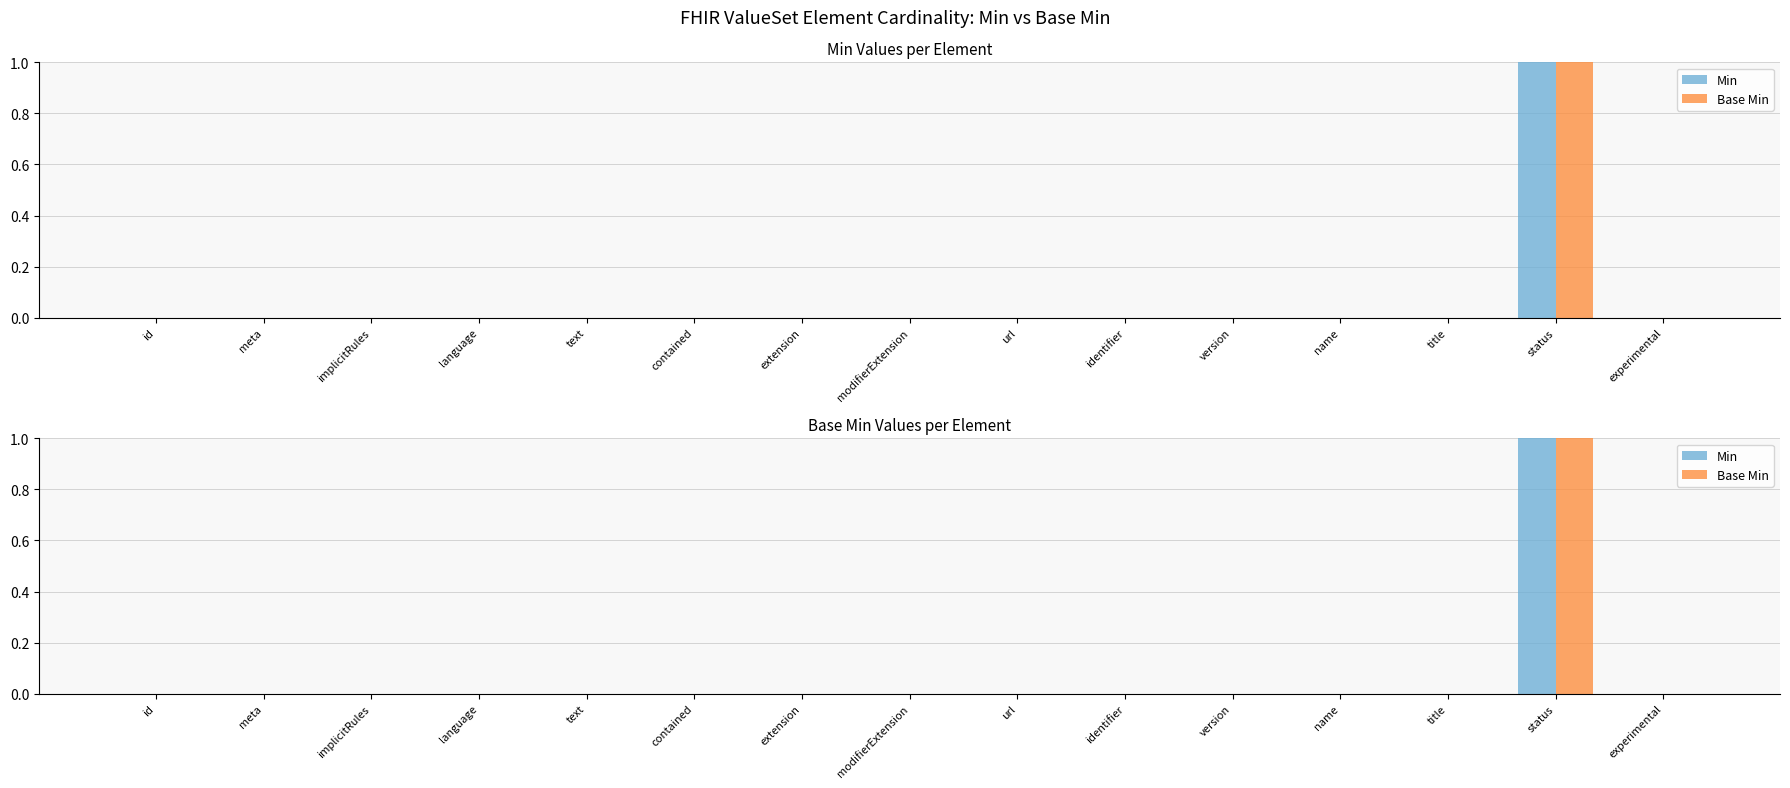

Reading left to right, what are all the values shown in this chart?

Min: 0	0	0	0	0	0	0	0	0	0	0	0	0	1	0
Base Min: 0	0	0	0	0	0	0	0	0	0	0	0	0	1	0